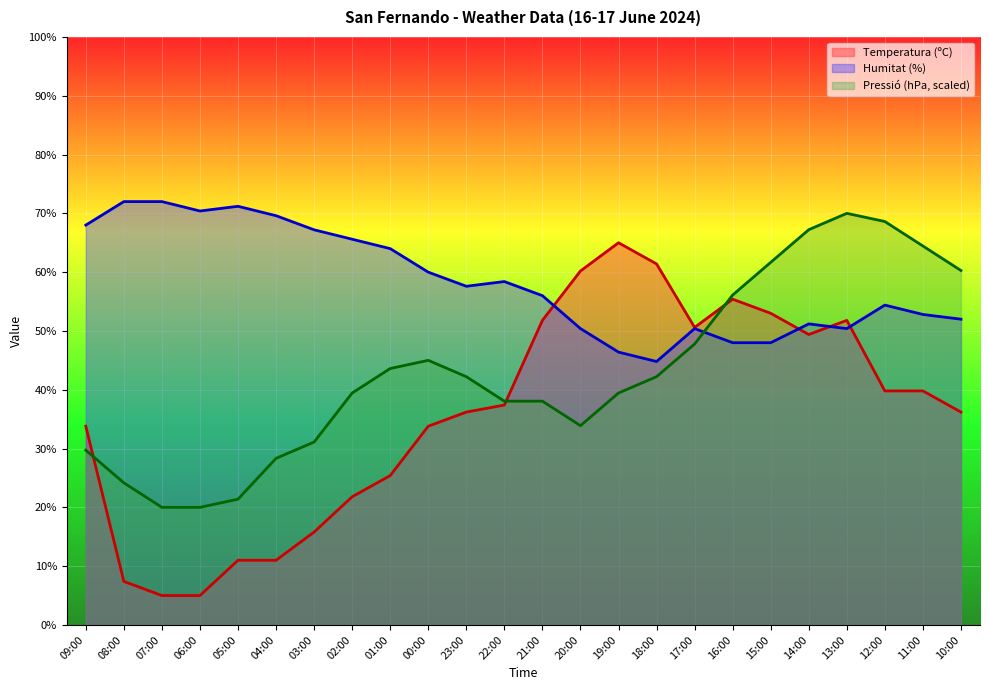

True or false: Pressió (hPa) and Humitat (%) intersect in this chart.

True